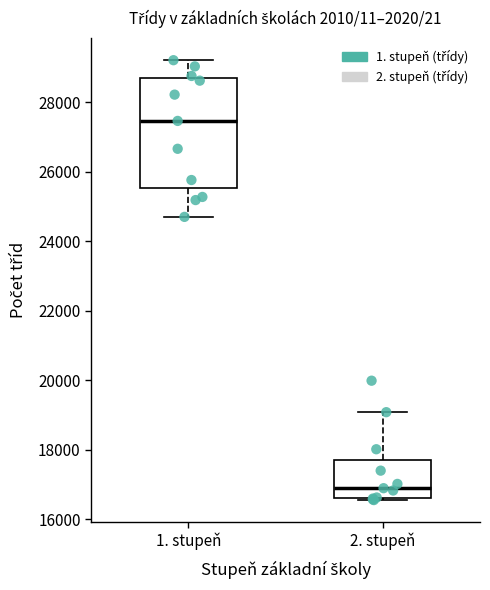

Reading left to right, read every box against the y-axis: the position of its median line, the range the box covers, and the ends of its whiskers. The values are not printed on the chart, so give them approximately, as read against the axis.

1. stupeň: median 27400, box 25600 to 28600, whiskers 24800 to 29200
2. stupeň: median 16800, box 16600 to 17800, whiskers 16600 to 19000